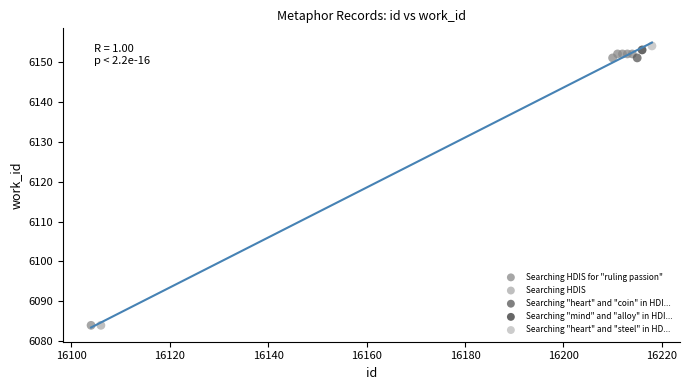

What are all the series names shown in the legend?

Searching HDIS for "ruling passion", Searching HDIS, Searching "heart" and "coin" in HDI..., Searching "mind" and "alloy" in HDI..., Searching "heart" and "steel" in HD...